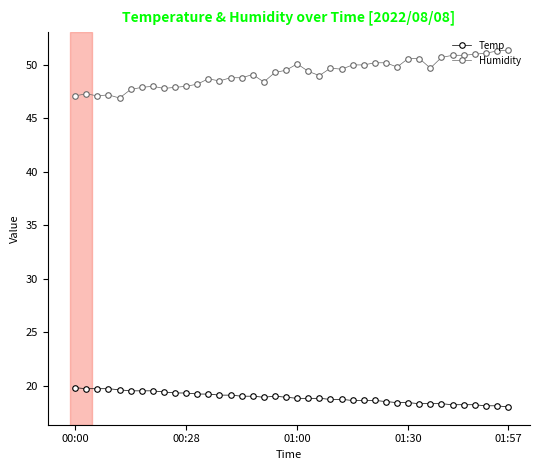

Rank the series by their average value, from highest to lowest.

Humidity, Temp